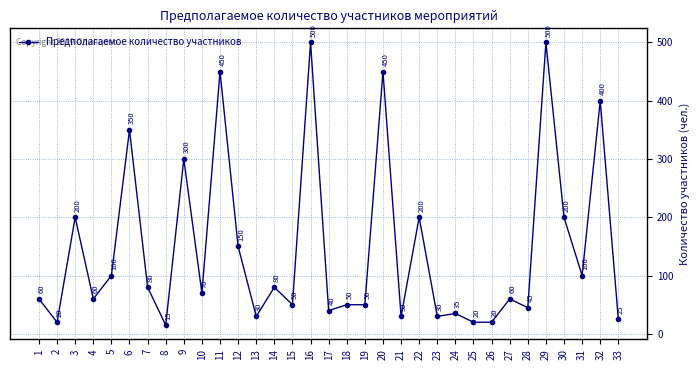

Does the chart display data point markers on the line(s)?

Yes